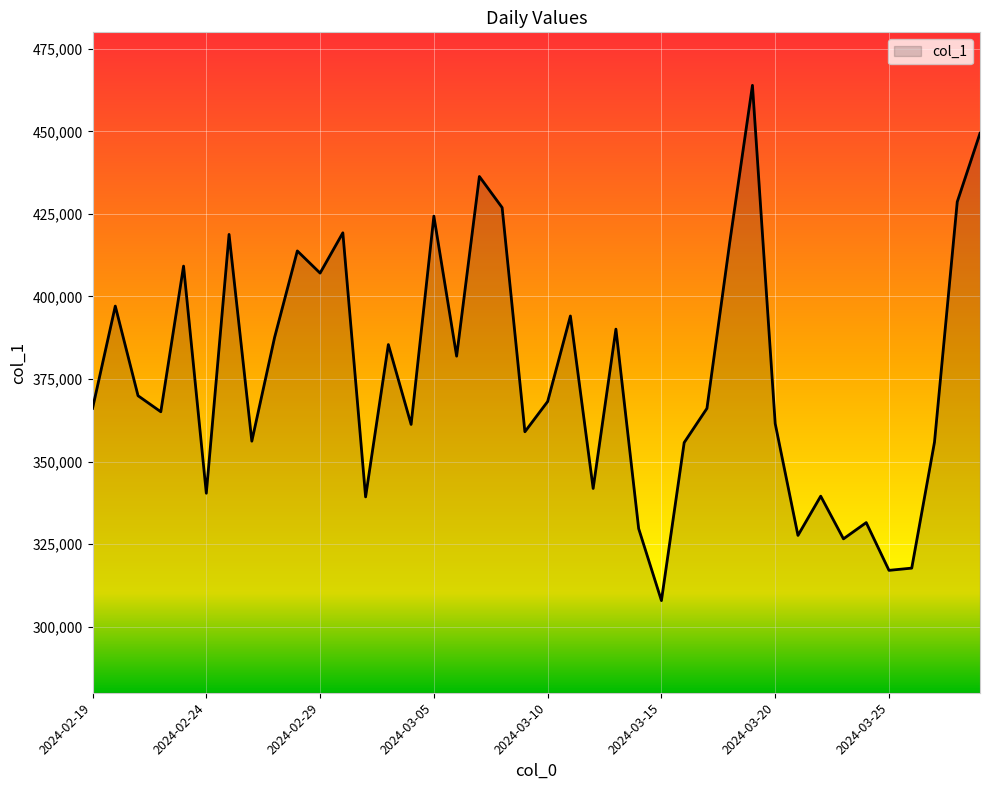

What is the difference between the maximum and minimum values?

156048